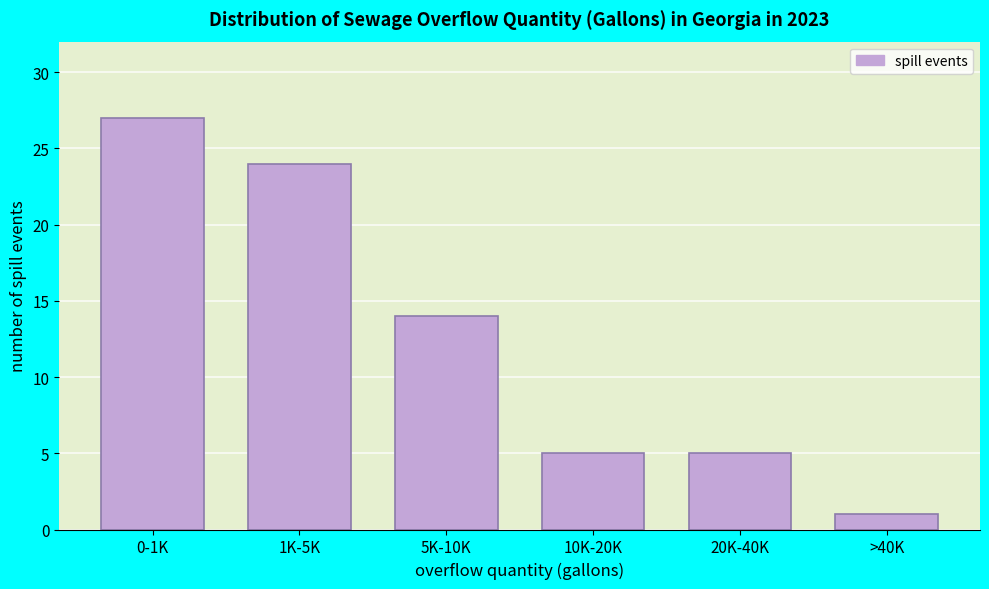

Reading left to right, transcribe all the data shown in this chart.

27	24	14	5	5	1